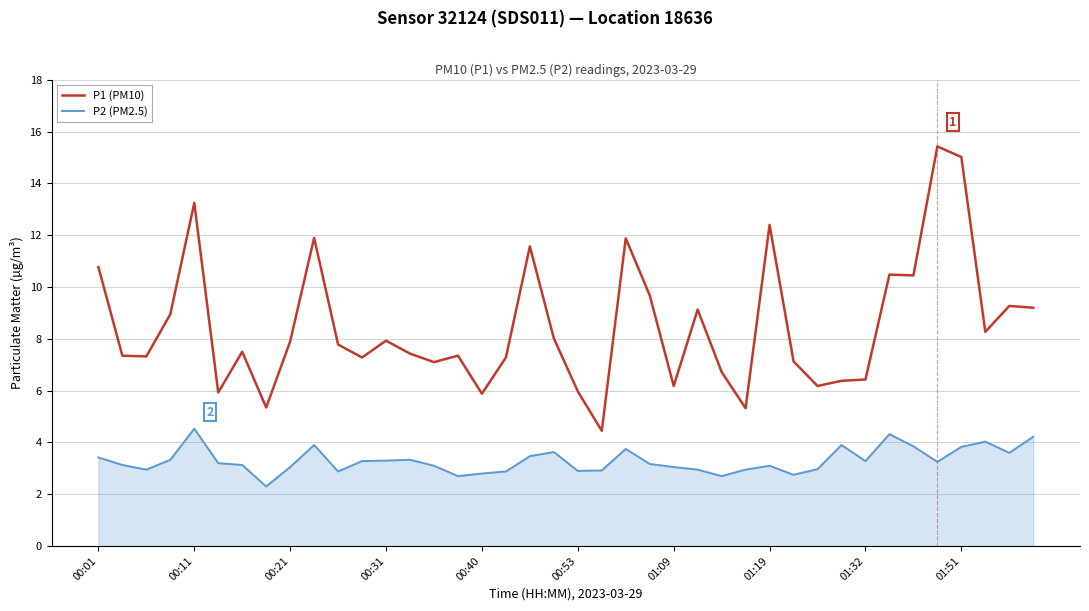

List the series in order of their peak value, lowest first.

P2 (PM2.5), P1 (PM10)